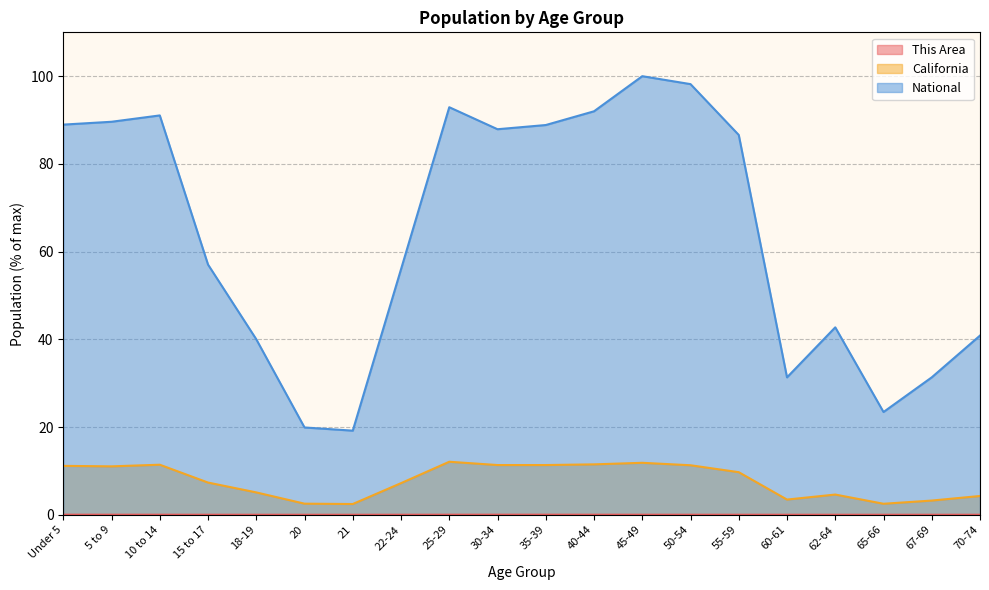

Which series has the largest total across all categories?

National